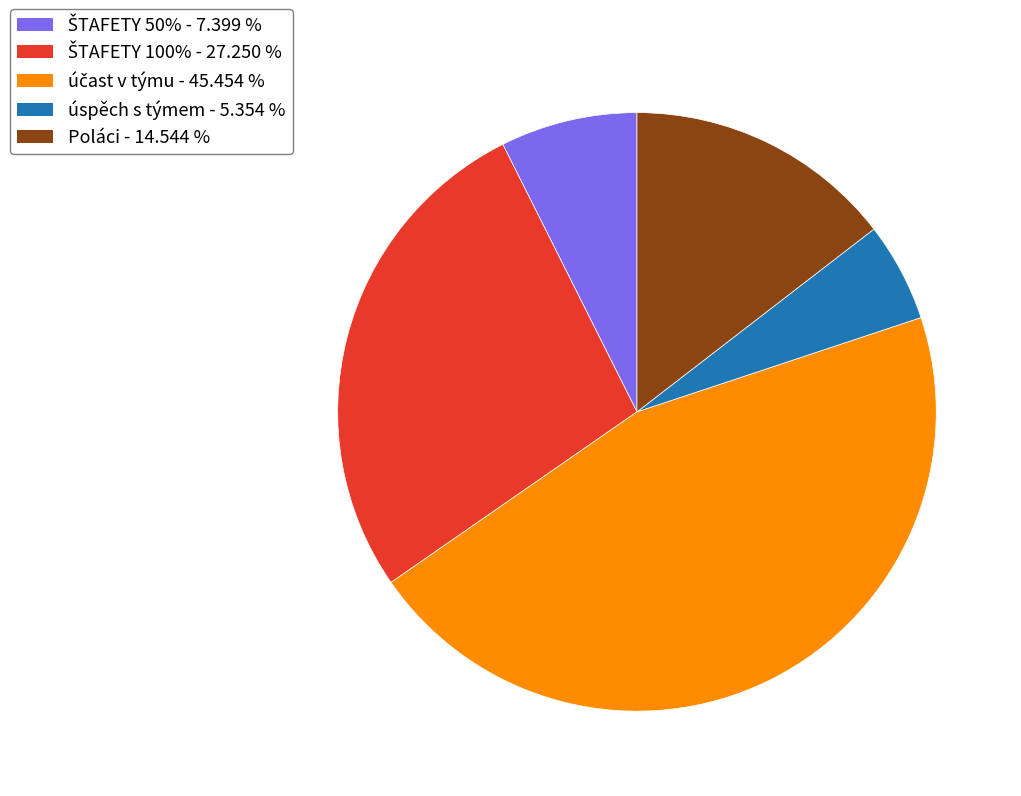

Is there a majority slice in this chart?

No